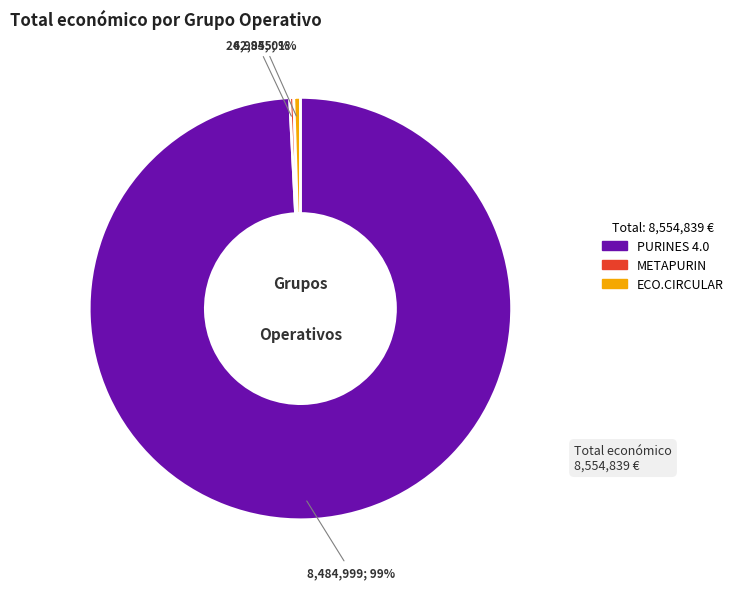

Is it true that ECO.CIRCULAR is 1% of the pie?

True